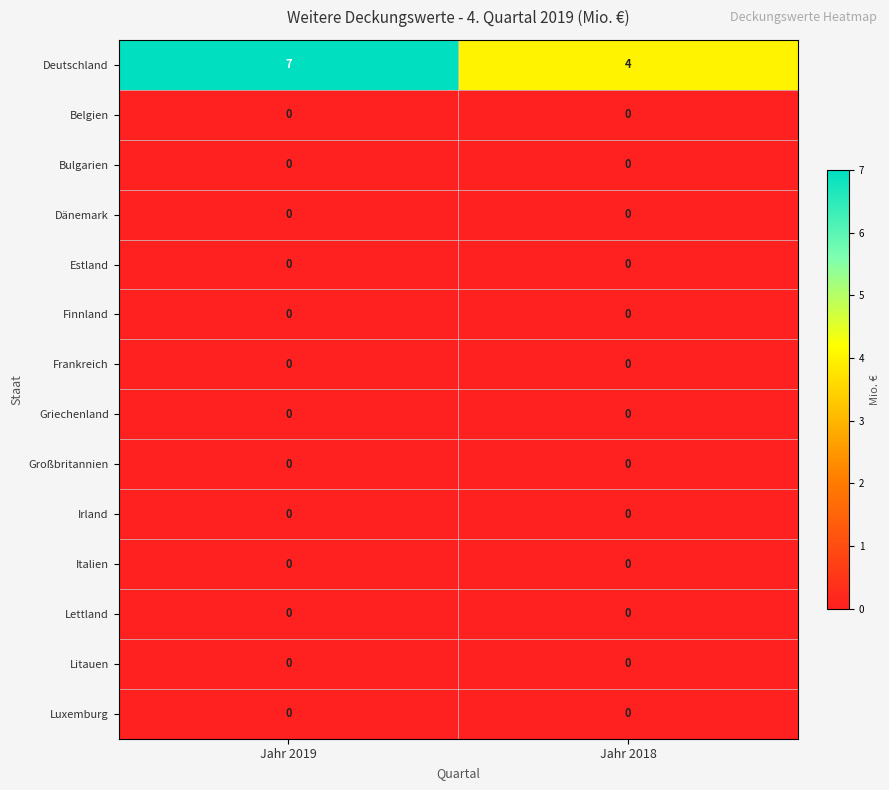

At which category is the sum across all series the highest?

Jahr 2019